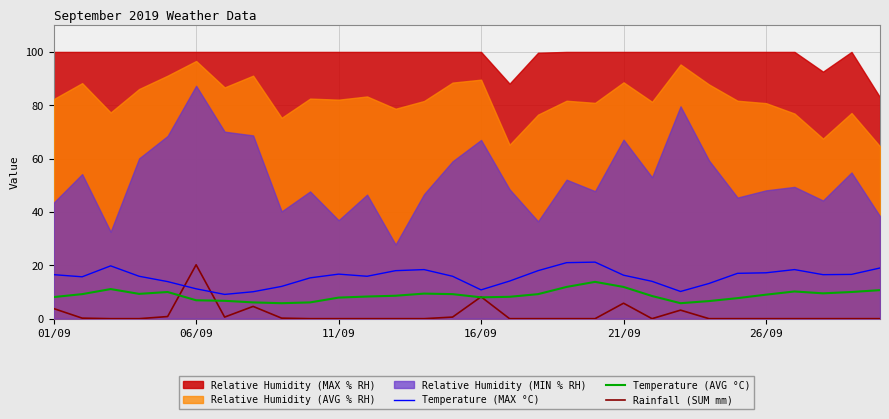

The Rainfall (SUM mm) series shows 20.2 at 06/09. True or false?

True